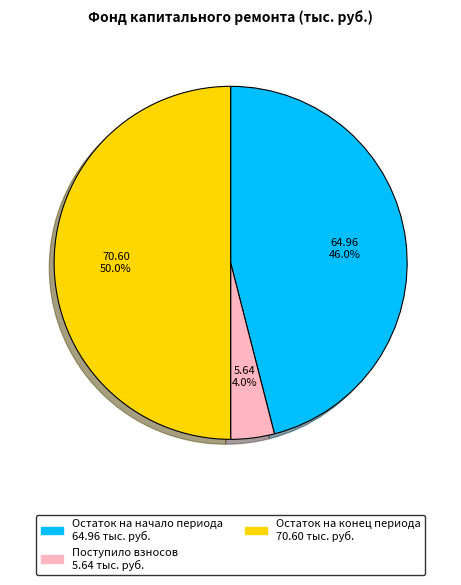

How many segments does this pie chart have?

3